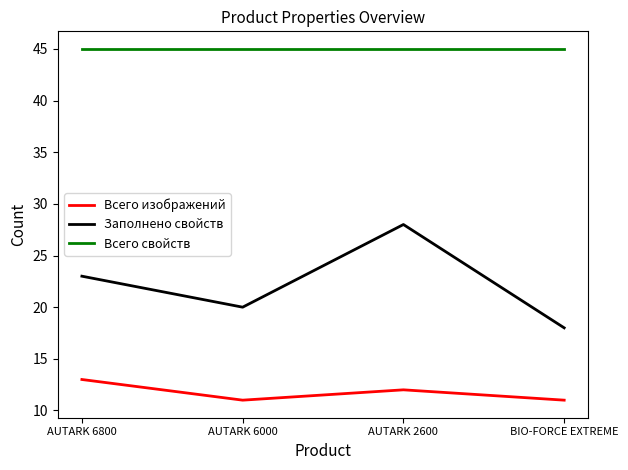

Does the chart display data point markers on the line(s)?

No